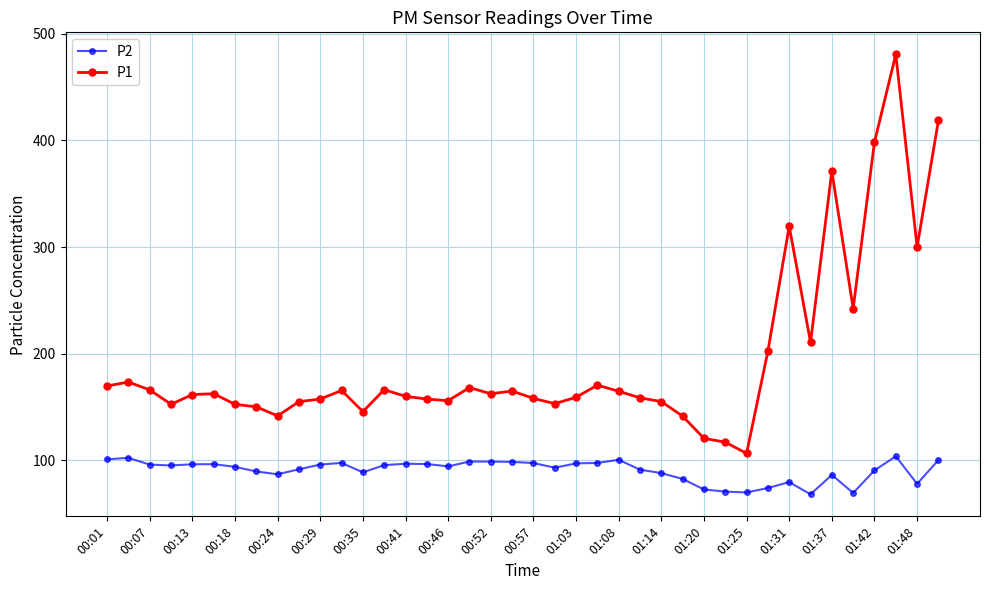

What is the average value of the P1 series?

193.5